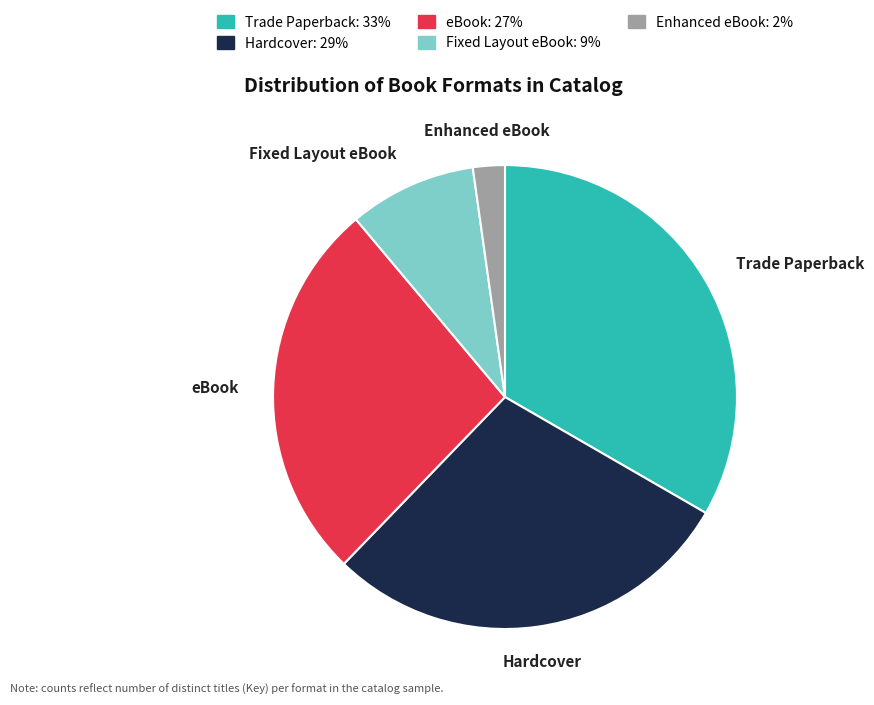

Does any single category account for the majority?

No